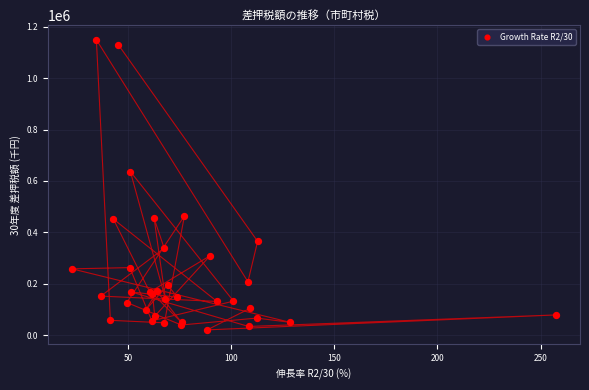

What Y value in the scatter plot is closest to 585259?

636533